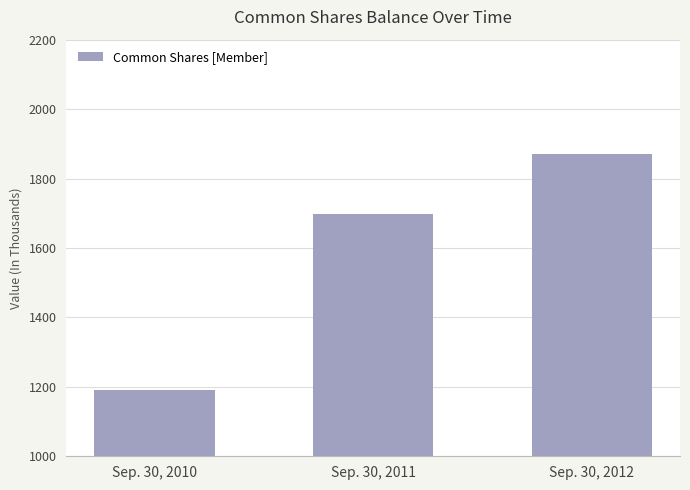

How many distinct data groups are displayed?

1